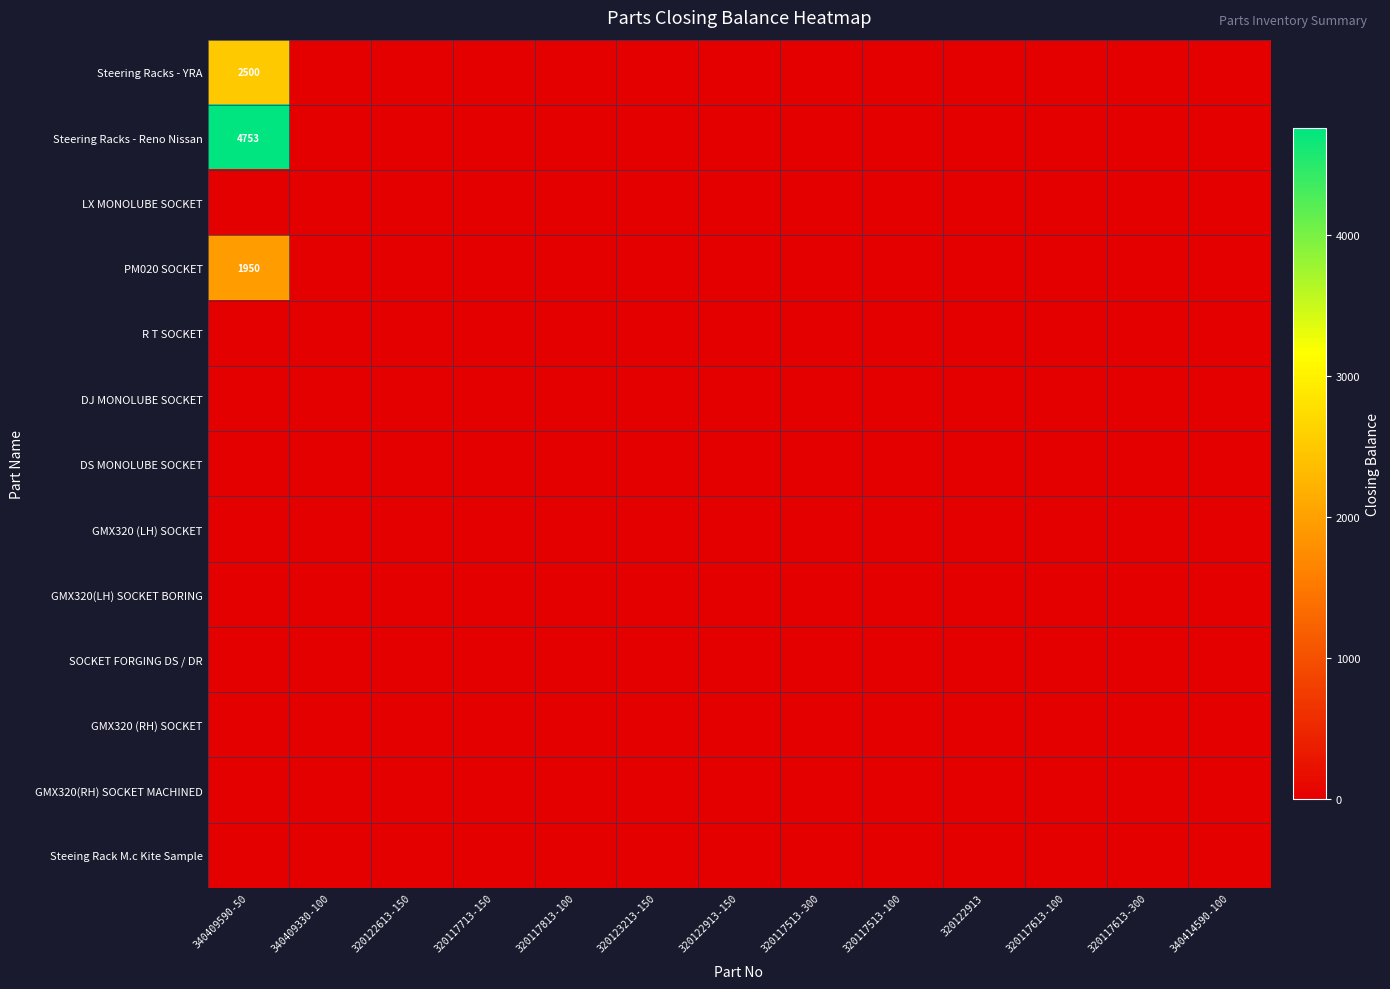

Which category has the lowest value in the PM020 SOCKET series?

340409330-100